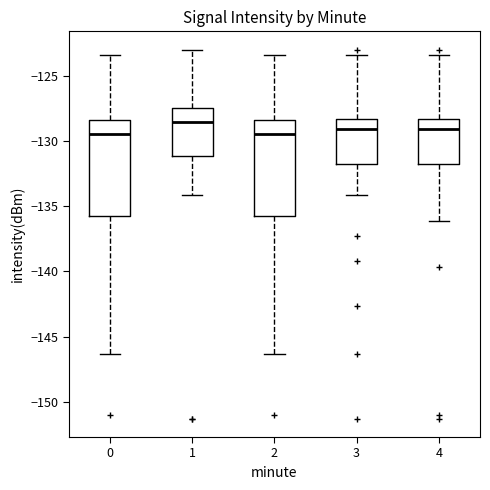

Where is the lower edge of the box at x = 0 on the y-axis? The values are not printed on the chart, so give them approximately, as read against the axis.

-136.0